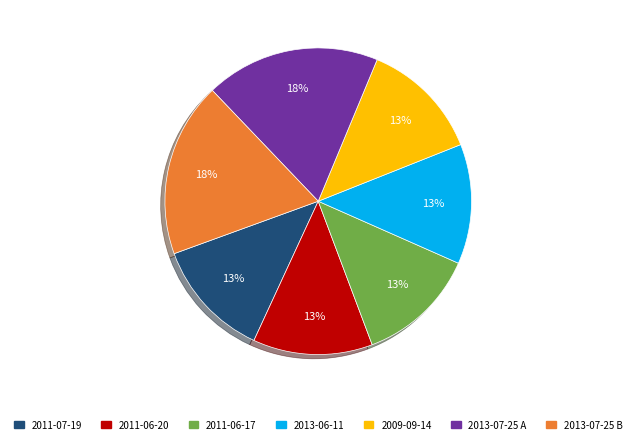

Count the number of slices in the pie.

7